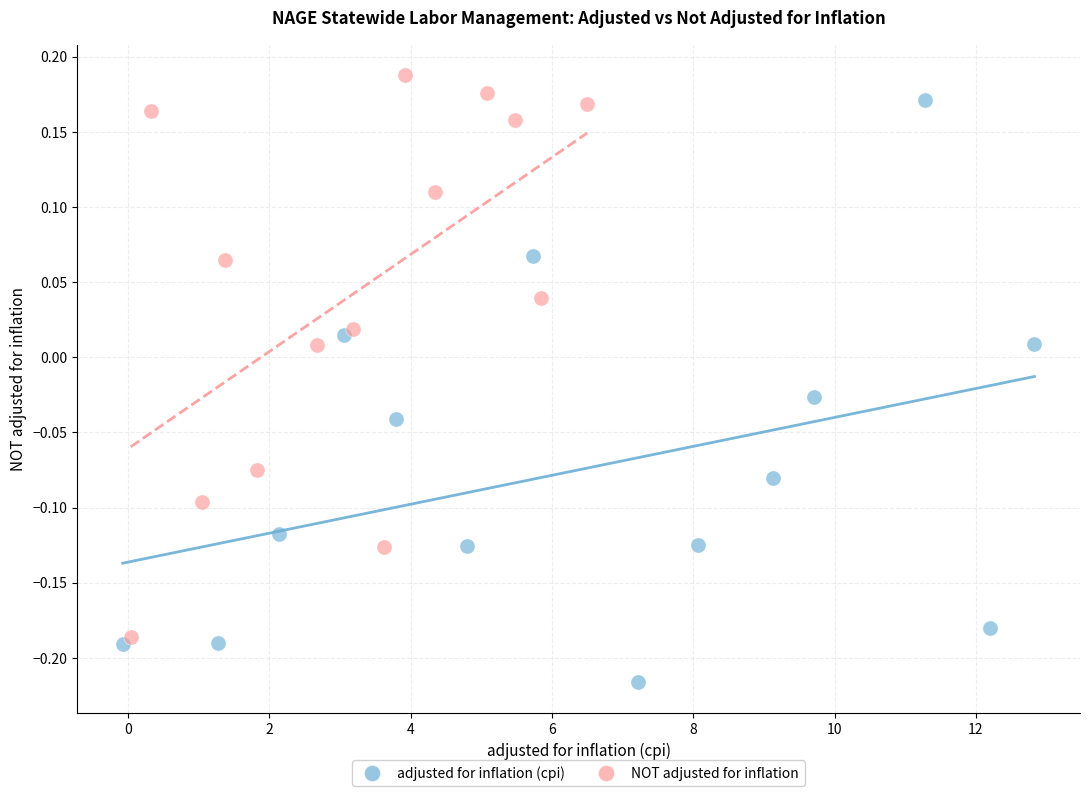

What are all the series names shown in the legend?

adjusted for inflation (cpi), NOT adjusted for inflation